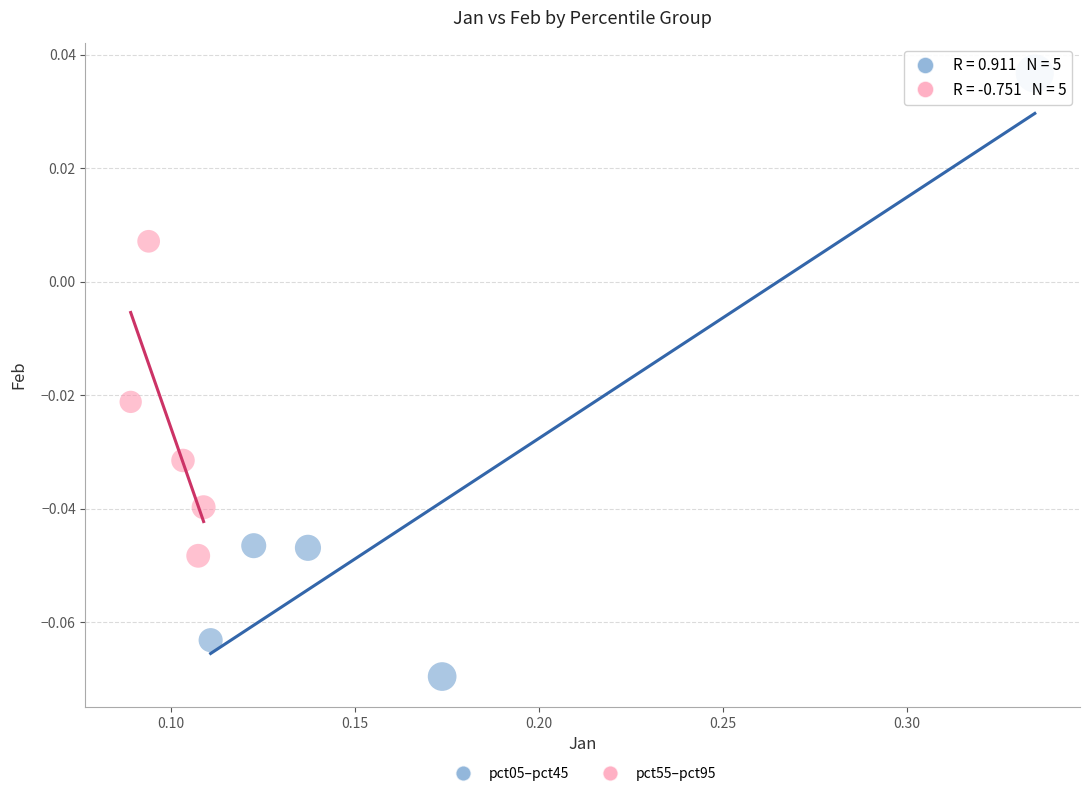

Which series has the largest Y range (max minus min)?

pct05–pct45